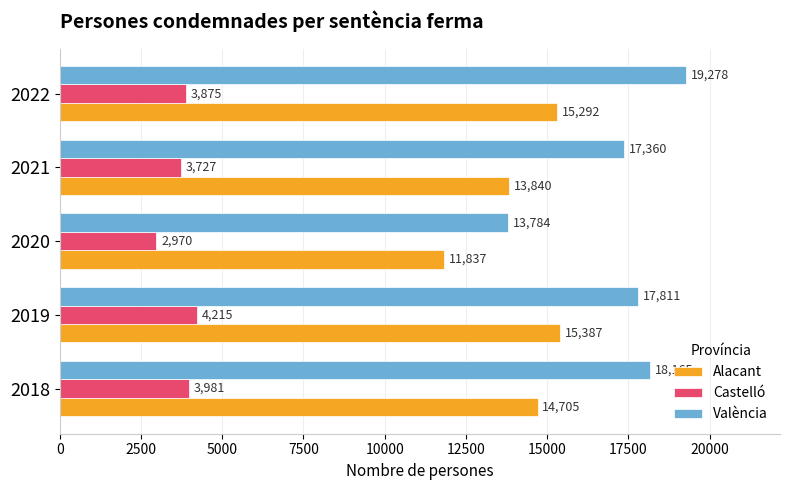

List the labels in order of València value, smallest first.

2020, 2021, 2019, 2018, 2022